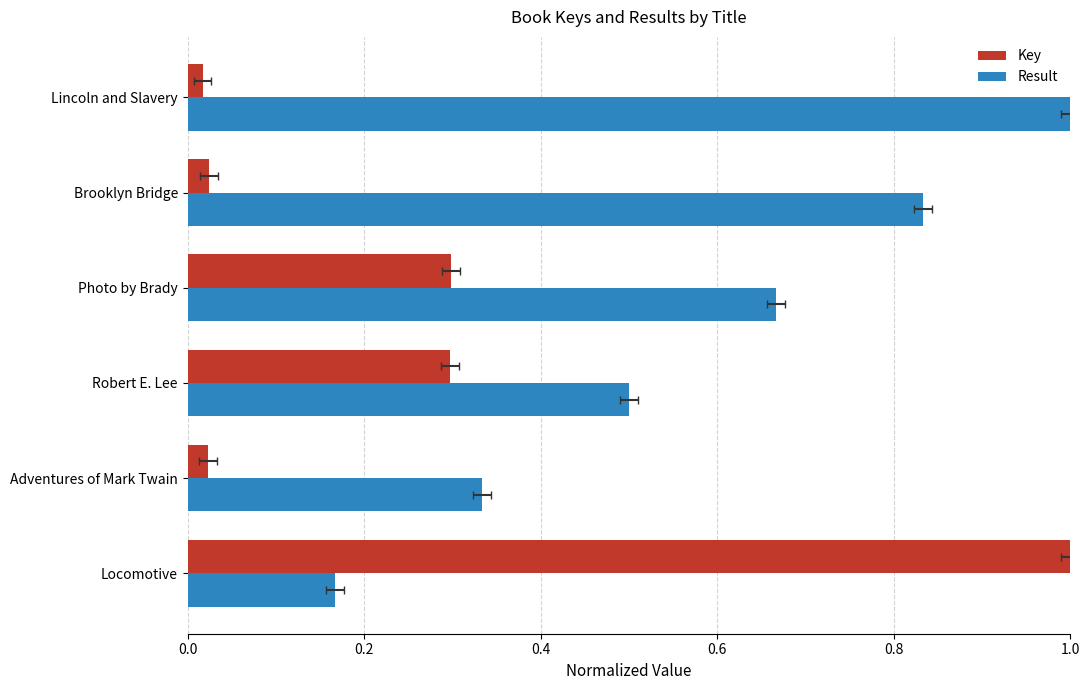

What is the difference between the highest and lowest values at Locomotive?

0.8